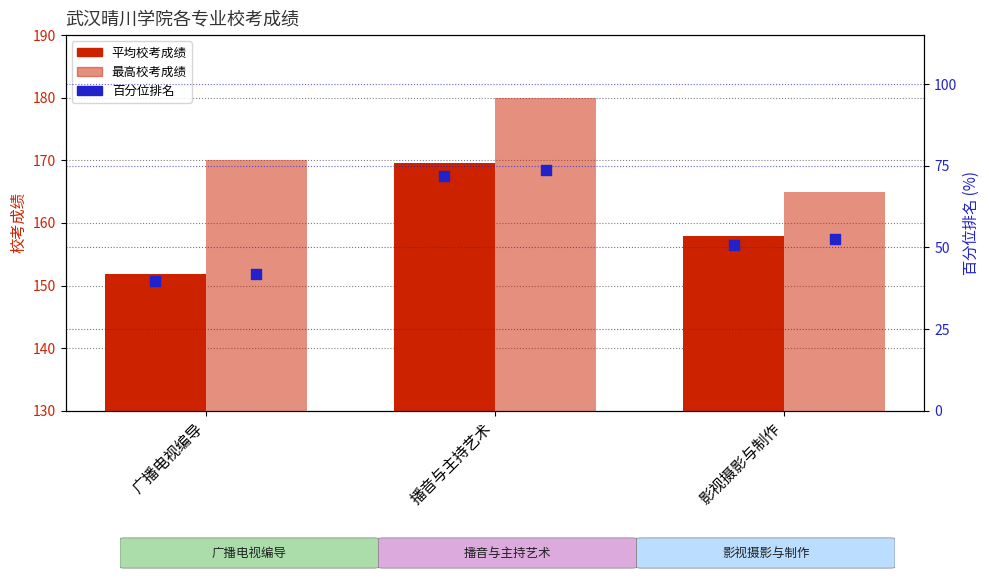

At which category is the sum across all series the highest?

播音与主持艺术